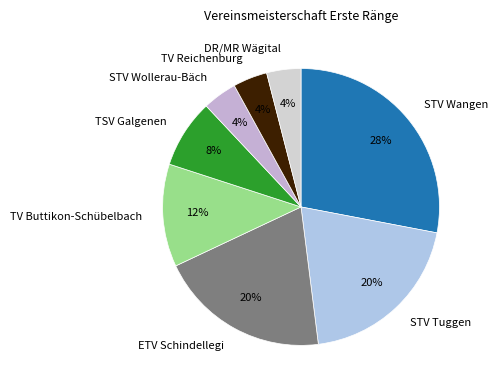

Does any single category account for the majority?

No